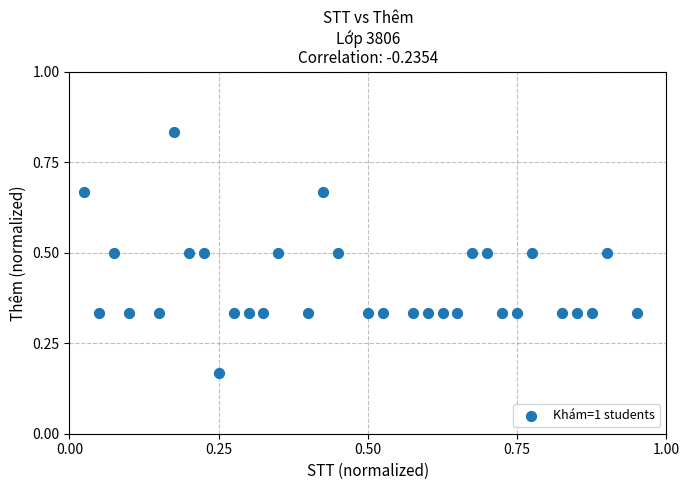

What is the range of X values (max minus min)?

0.9